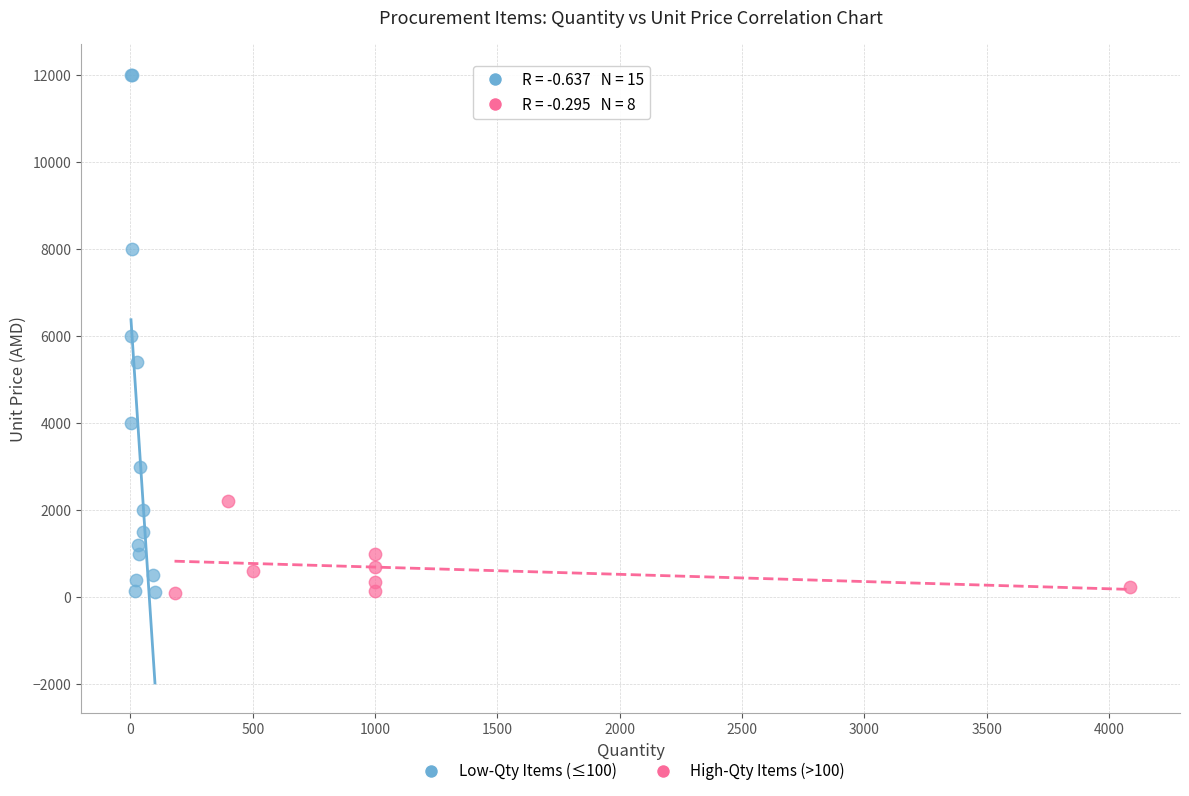

What are all the series names shown in the legend?

Low-Qty Items (≤100), High-Qty Items (>100)